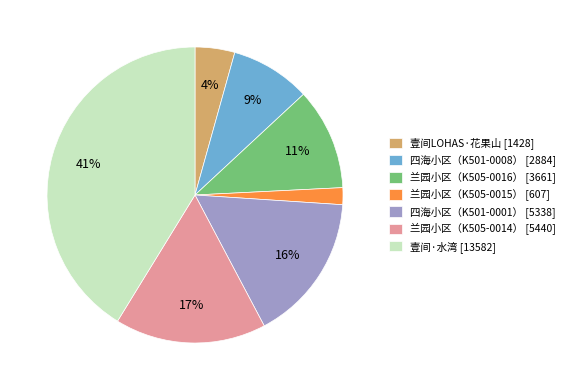

What is the largest slice in the pie chart?

壹间·水湾